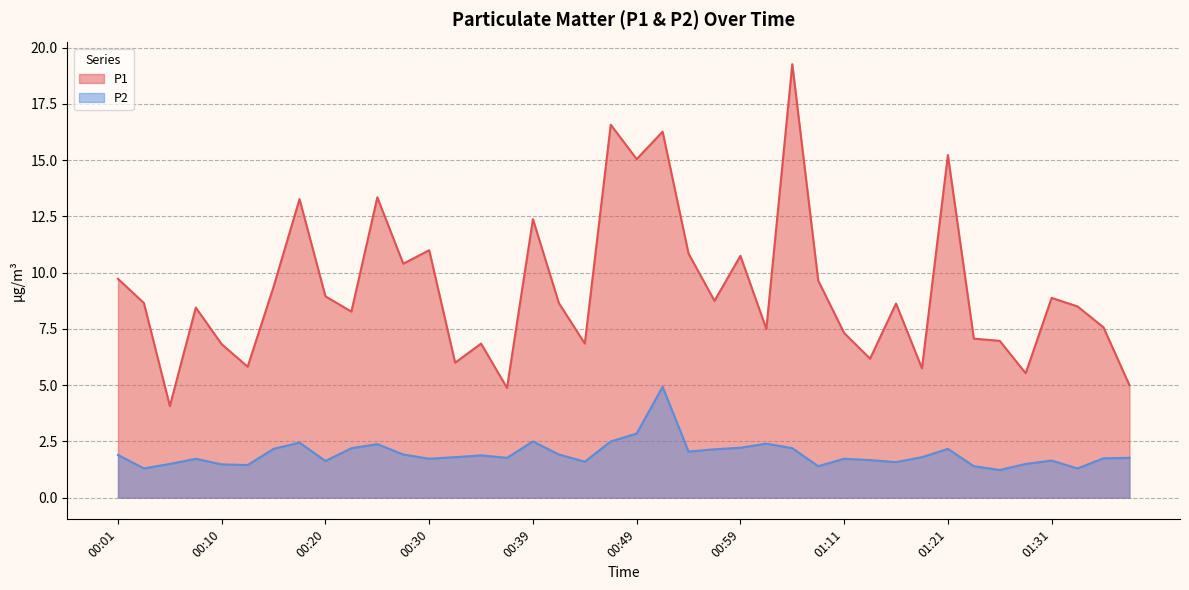

Reading left to right, list all the values displayed in this chart.

P1: 9.7	8.7	4.1	8.4	6.8	5.8	9.4	13.3	8.9	8.3	13.3	10.4	11.0	6.0	6.8	4.9	12.4	8.7	6.8	16.6	15.1	16.3	10.8	8.8	10.8	7.5	19.3	9.7	7.3	6.2	8.6	5.8	15.2	7.1	7.0	5.5	8.9	8.5	7.6	5.0
P2: 1.9	1.3	1.5	1.7	1.5	1.4	2.2	2.5	1.6	2.2	2.4	1.9	1.7	1.8	1.9	1.8	2.5	1.9	1.6	2.5	2.9	4.9	2.0	2.1	2.2	2.4	2.2	1.4	1.7	1.7	1.6	1.8	2.2	1.4	1.2	1.5	1.6	1.3	1.8	1.8